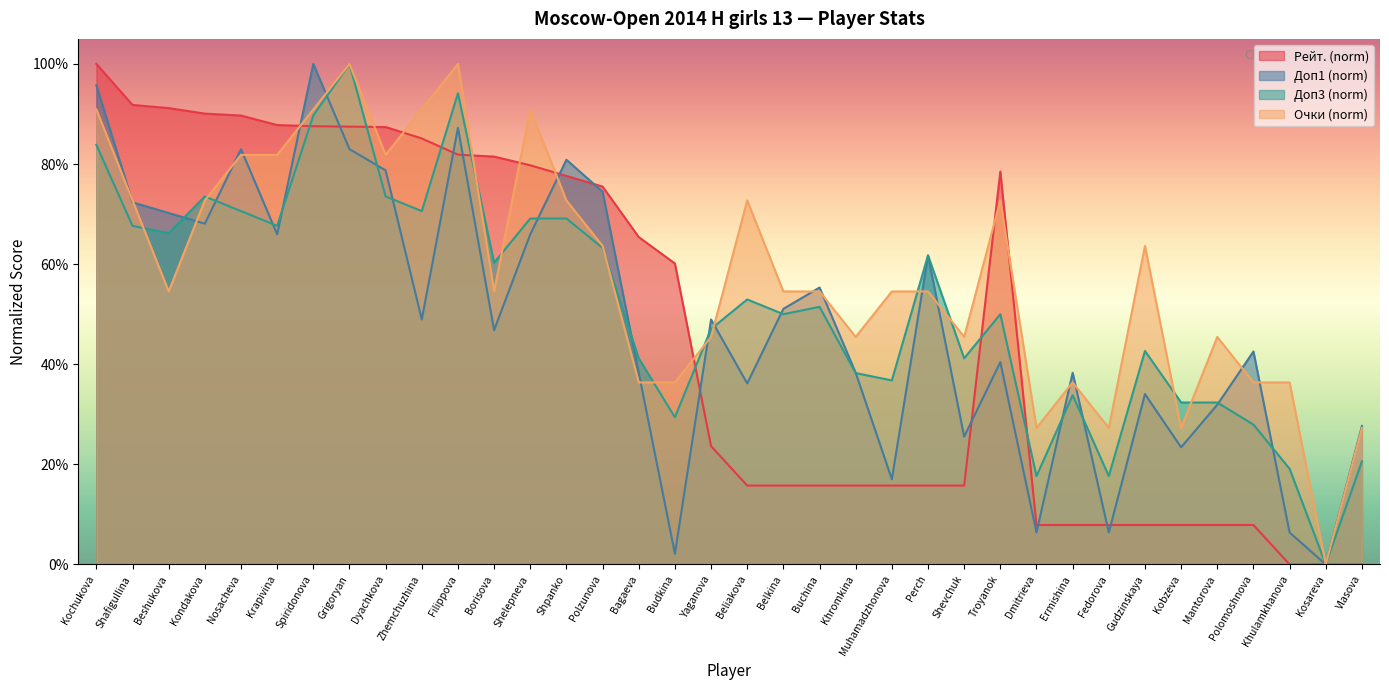

At which label is Рейт. closest to 50?

Budkina